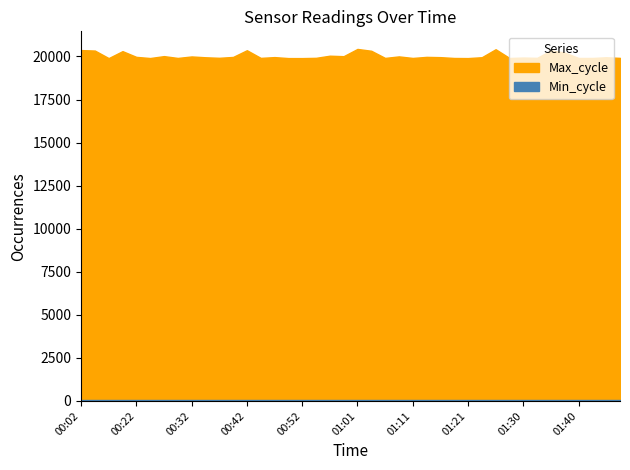

The value of Temp at 01:38 is 2.7. True or false?

False